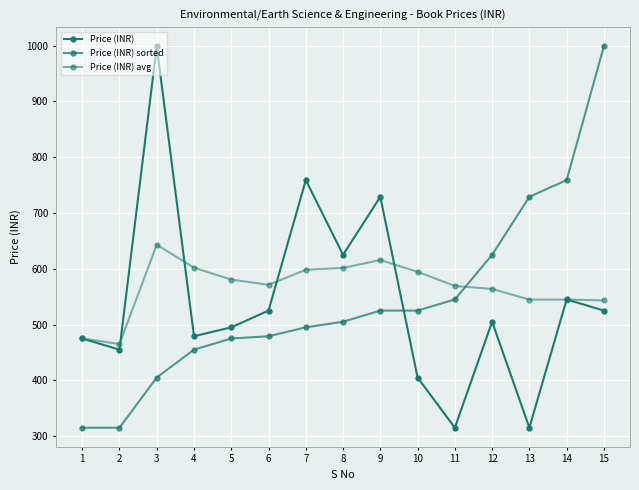

Between 9 and 2, which is larger?

9